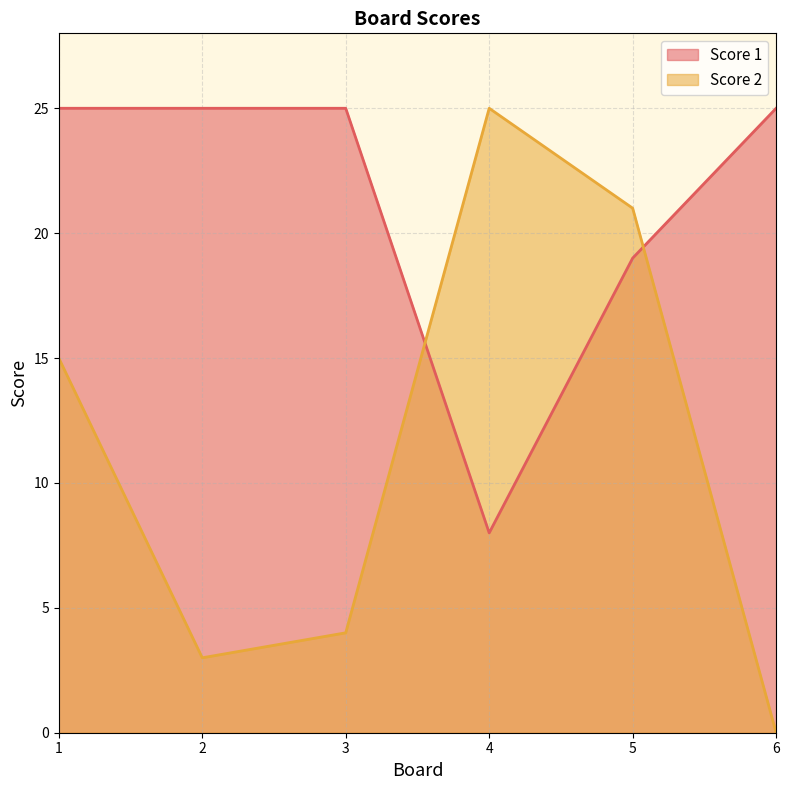

Rank the categories by Score 1 value from highest to lowest.

1, 2, 3, 6, 5, 4